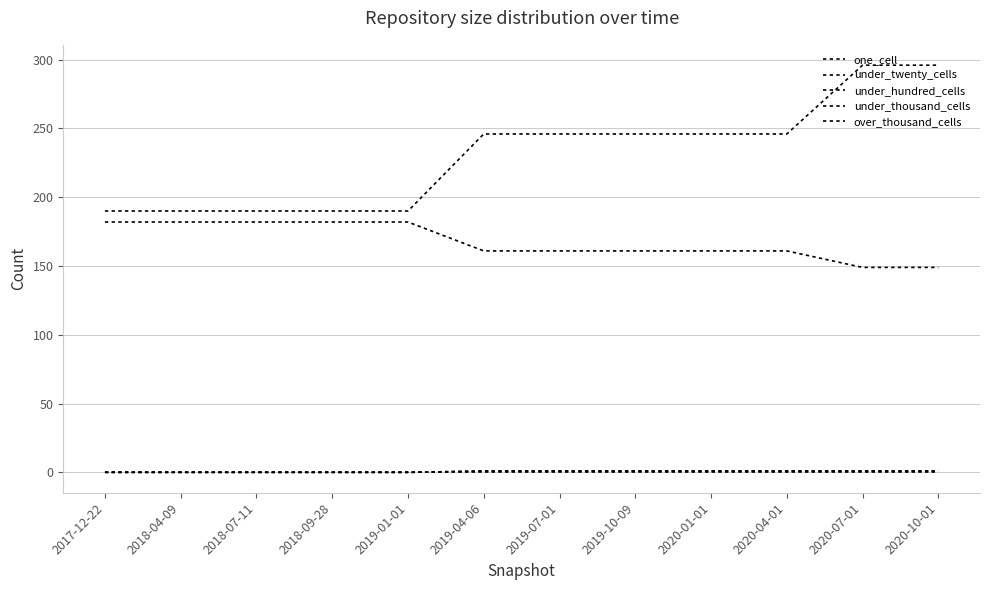

Is this an area chart (filled region under the line)?

No